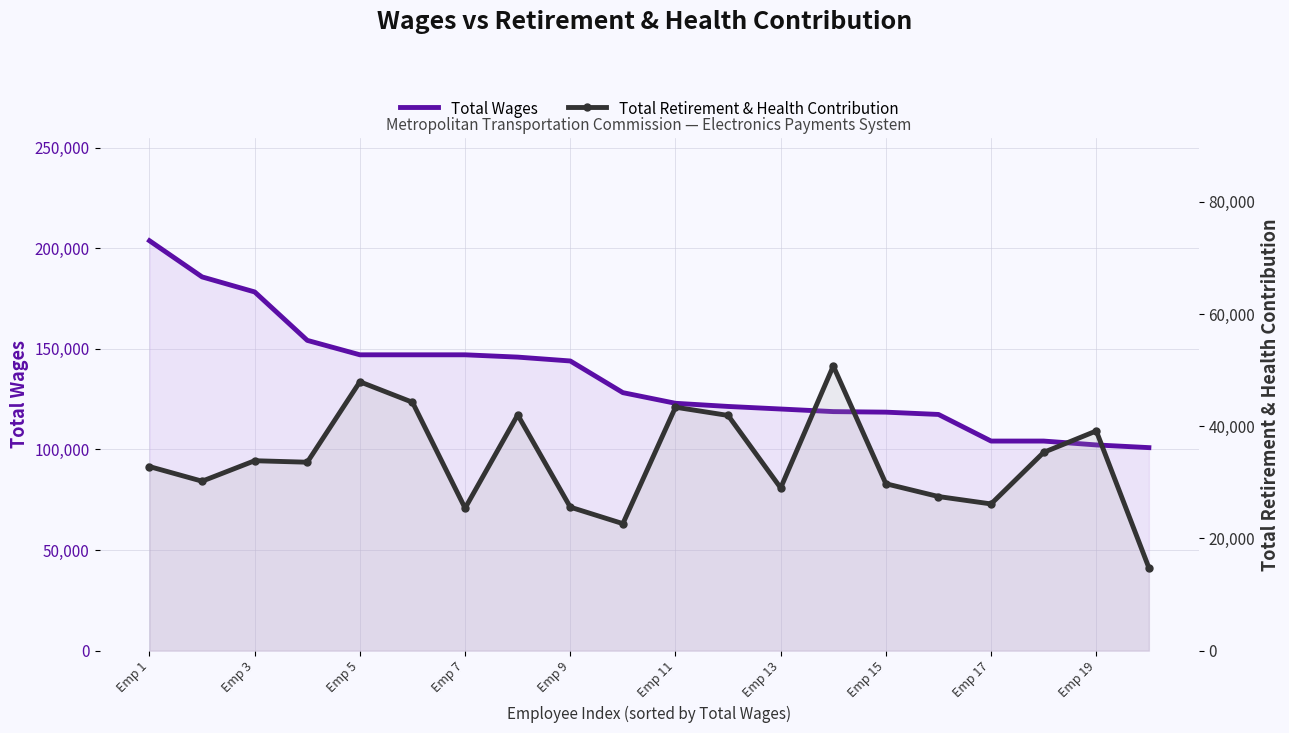

True or false: Total Retirement & Health Contribution and Total Wages cross at least once.

False